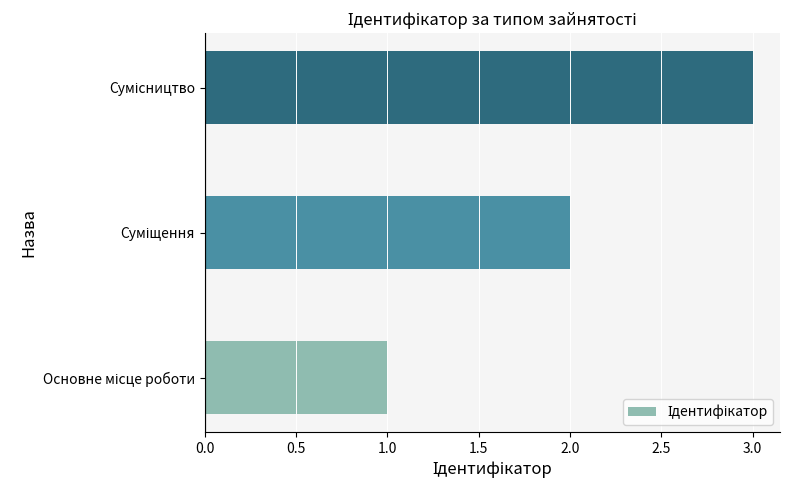

Count the number of data series in this chart.

1